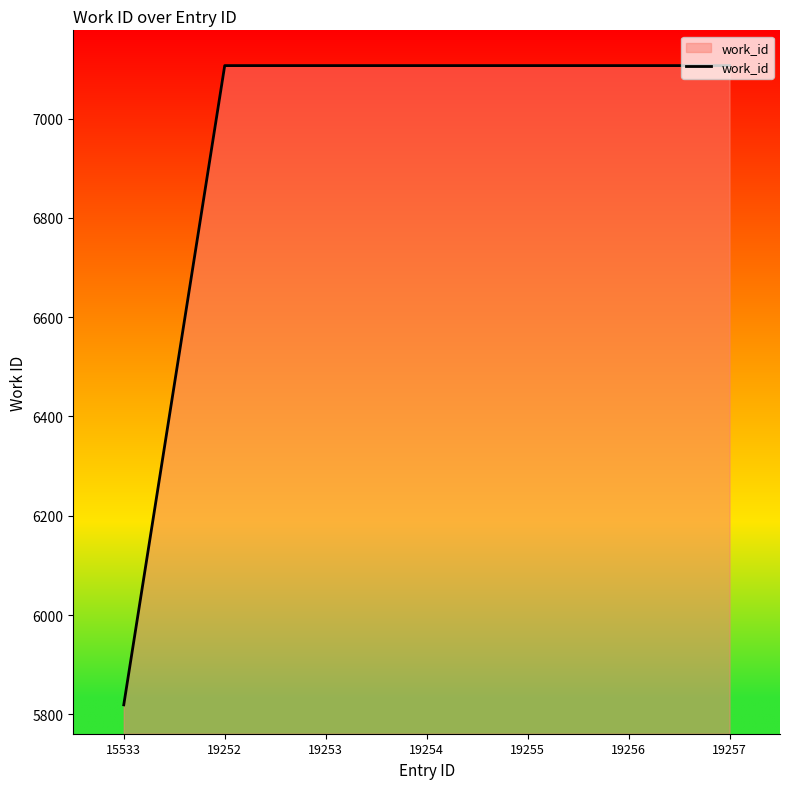

Does the chart display data point markers on the line(s)?

No